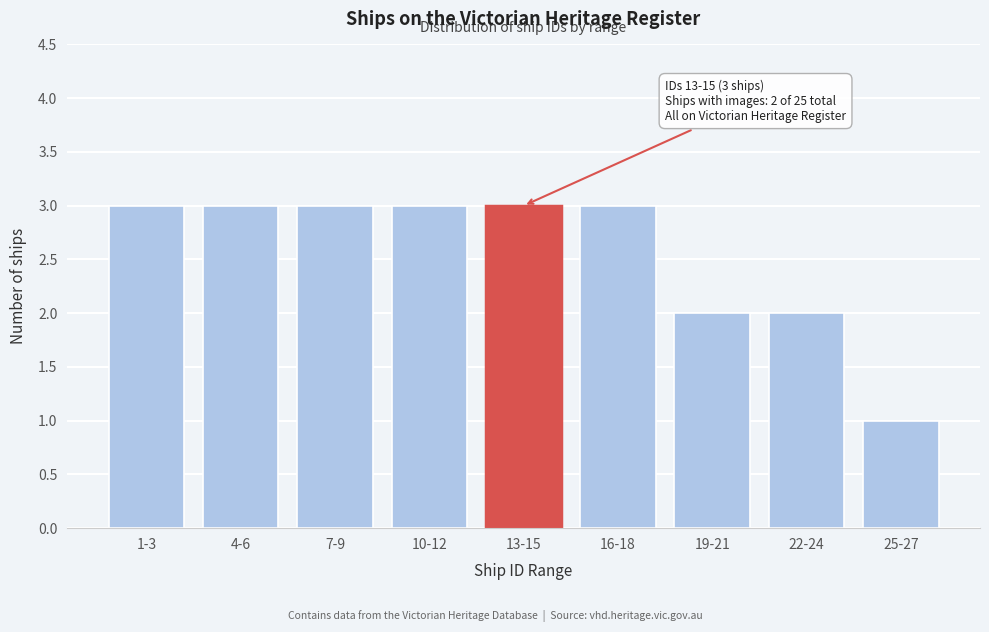

Reading left to right, list all the values displayed in this chart.

1-3=3	4-6=3	7-9=3	10-12=3	13-15=3	16-18=3	19-21=2	22-24=2	25-27=1